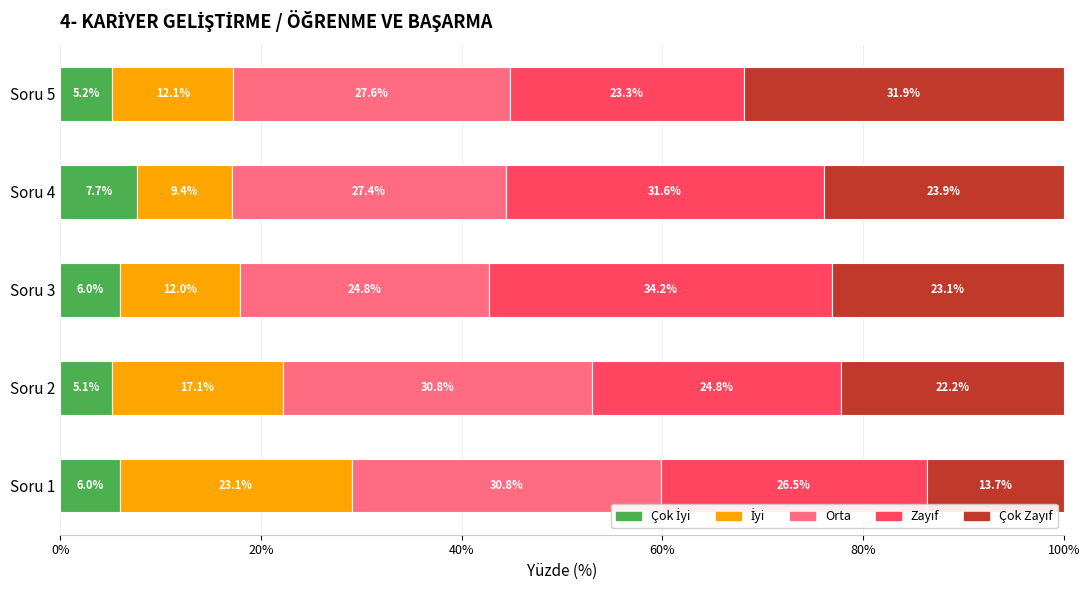

What is the total value across all series at Soru 4?

100.0